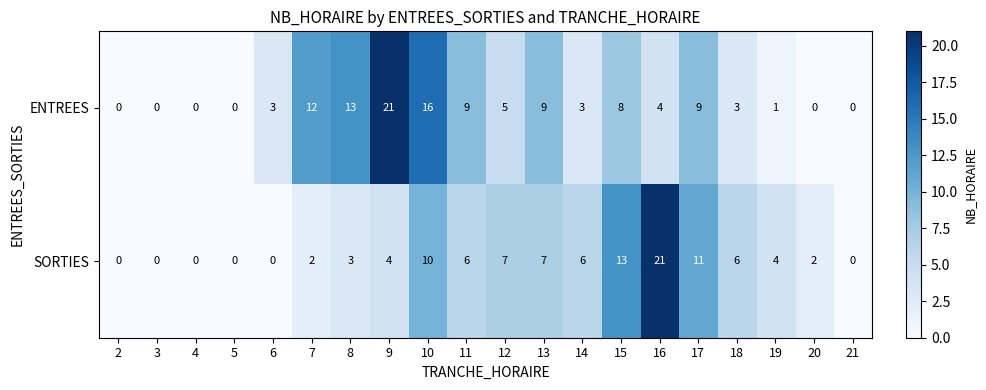

What is the total value across all series at 11?

15